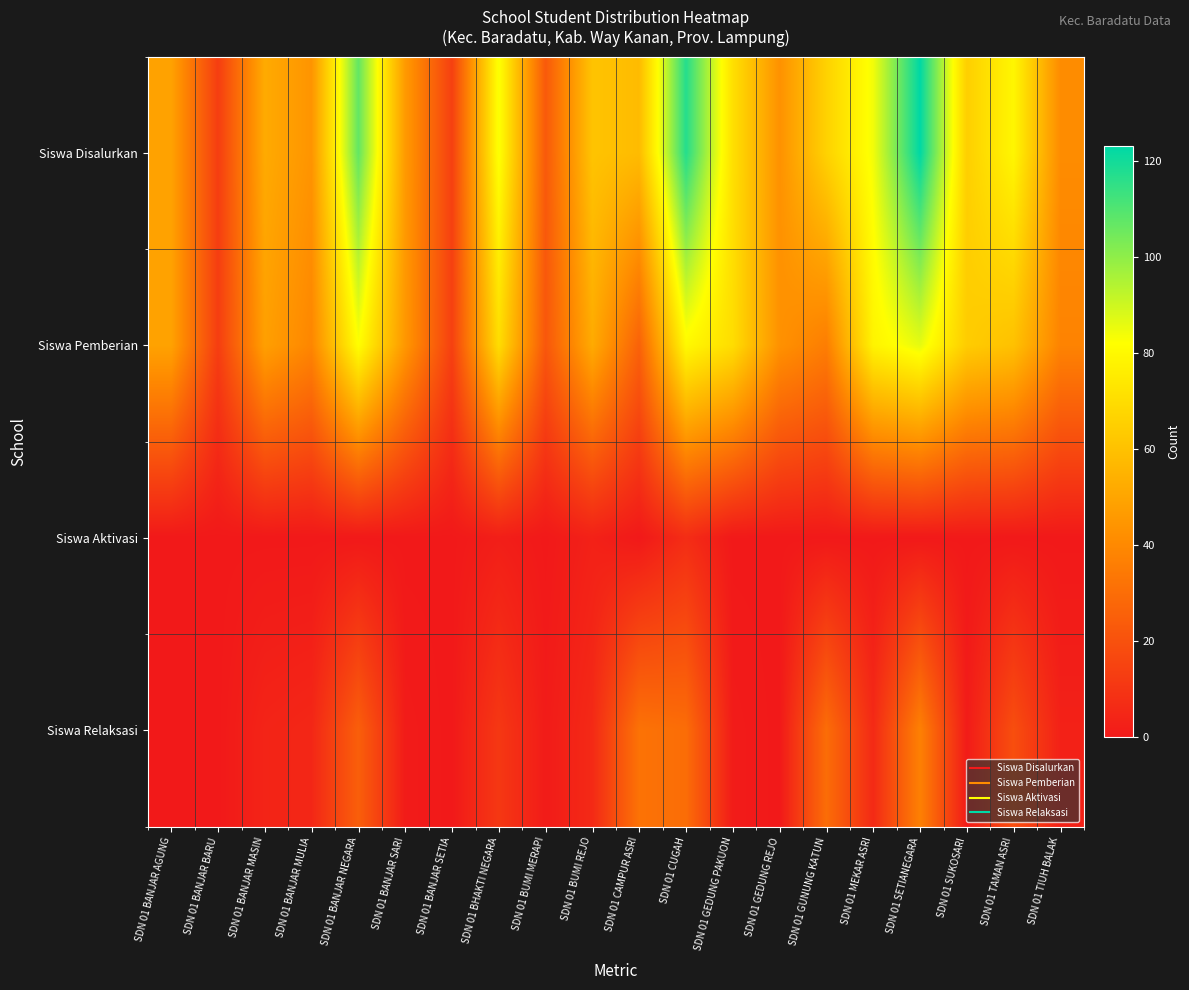

Reading left to right, list all the values displayed in this chart.

Siswa Disalurkan: SDN 01 BANJAR AGUNG=49	SDN 01 BANJAR BARU=13	SDN 01 BANJAR MASIN=52	SDN 01 BANJAR MULIA=44	SDN 01 BANJAR NEGARA=107	SDN 01 BANJAR SARI=46	SDN 01 BANJAR SETIA=14	SDN 01 BHAKTI NEGARA=83	SDN 01 BUMI MERAPI=23	SDN 01 BUMI REJO=61	SDN 01 CAMPUR ASRI=58	SDN 01 CUGAH=117	SDN 01 GEDUNG PAKUON=71	SDN 01 GEDUNG REJO=43	SDN 01 GUNUNG KATUN=66	SDN 01 MEKAR ASRI=84	SDN 01 SETIANEGARA=123	SDN 01 SUKOSARI=65	SDN 01 TAMAN ASRI=79	SDN 01 TIUH BALAK=41
Siswa Pemberian: SDN 01 BANJAR AGUNG=49	SDN 01 BANJAR BARU=13	SDN 01 BANJAR MASIN=48	SDN 01 BANJAR MULIA=39	SDN 01 BANJAR NEGARA=82	SDN 01 BANJAR SARI=45	SDN 01 BANJAR SETIA=14	SDN 01 BHAKTI NEGARA=70	SDN 01 BUMI MERAPI=22	SDN 01 BUMI REJO=52	SDN 01 CAMPUR ASRI=26	SDN 01 CUGAH=80	SDN 01 GEDUNG PAKUON=70	SDN 01 GEDUNG REJO=43	SDN 01 GUNUNG KATUN=36	SDN 01 MEKAR ASRI=78	SDN 01 SETIANEGARA=86	SDN 01 SUKOSARI=64	SDN 01 TAMAN ASRI=60	SDN 01 TIUH BALAK=38
Siswa Aktivasi: SDN 01 BANJAR AGUNG=0	SDN 01 BANJAR BARU=0	SDN 01 BANJAR MASIN=0	SDN 01 BANJAR MULIA=0	SDN 01 BANJAR NEGARA=0	SDN 01 BANJAR SARI=0	SDN 01 BANJAR SETIA=0	SDN 01 BHAKTI NEGARA=2	SDN 01 BUMI MERAPI=0	SDN 01 BUMI REJO=3	SDN 01 CAMPUR ASRI=0	SDN 01 CUGAH=7	SDN 01 GEDUNG PAKUON=0	SDN 01 GEDUNG REJO=0	SDN 01 GUNUNG KATUN=0	SDN 01 MEKAR ASRI=0	SDN 01 SETIANEGARA=0	SDN 01 SUKOSARI=0	SDN 01 TAMAN ASRI=0	SDN 01 TIUH BALAK=0
Siswa Relaksasi: SDN 01 BANJAR AGUNG=0	SDN 01 BANJAR BARU=0	SDN 01 BANJAR MASIN=4	SDN 01 BANJAR MULIA=5	SDN 01 BANJAR NEGARA=25	SDN 01 BANJAR SARI=1	SDN 01 BANJAR SETIA=0	SDN 01 BHAKTI NEGARA=11	SDN 01 BUMI MERAPI=1	SDN 01 BUMI REJO=6	SDN 01 CAMPUR ASRI=32	SDN 01 CUGAH=30	SDN 01 GEDUNG PAKUON=1	SDN 01 GEDUNG REJO=0	SDN 01 GUNUNG KATUN=30	SDN 01 MEKAR ASRI=6	SDN 01 SETIANEGARA=37	SDN 01 SUKOSARI=1	SDN 01 TAMAN ASRI=19	SDN 01 TIUH BALAK=3